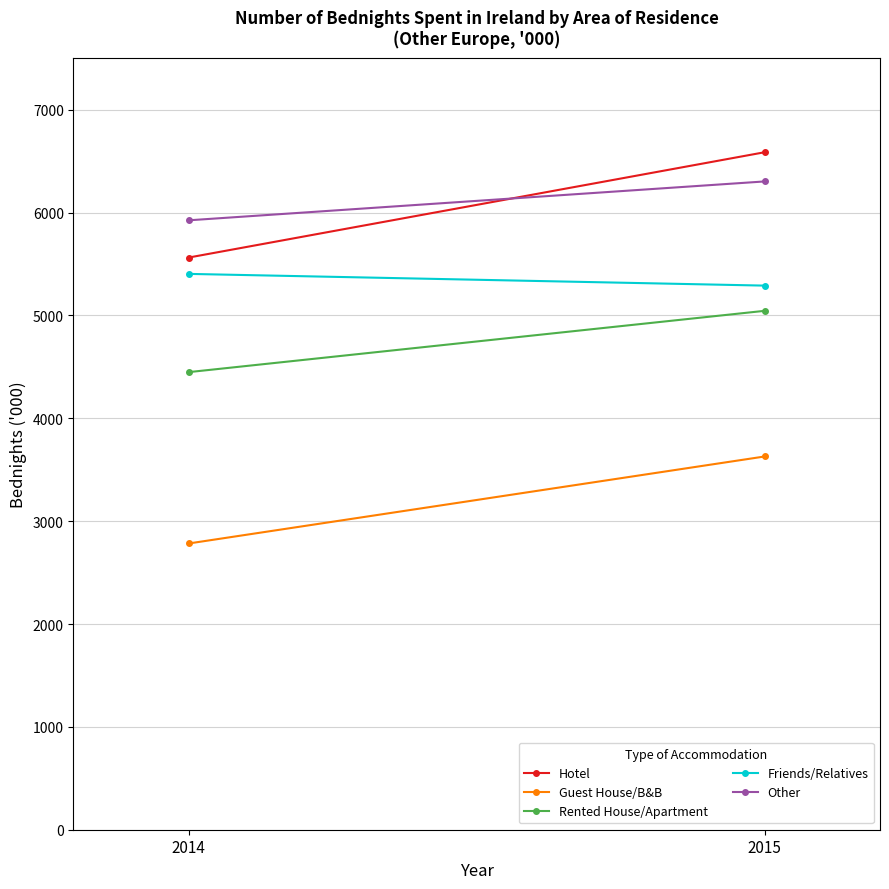

What is the minimum value for Guest House/B&B?

2783